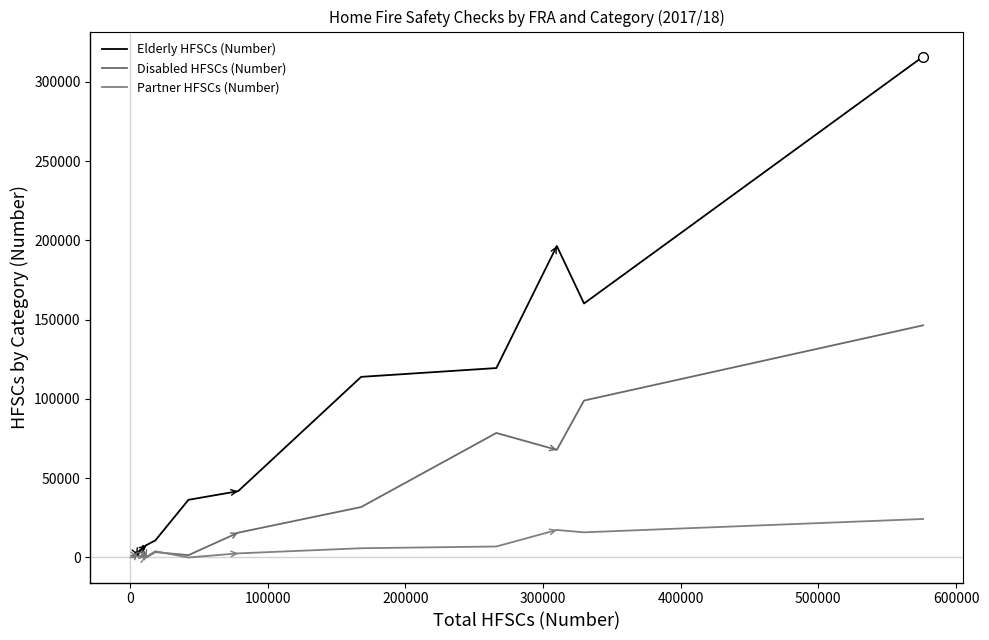

Reading right to left, what are all the values shown in this chart?

Elderly HFSCs (Number): 316017	160249	196507	119510	113954	41814	36379	10760	7779	7103	5244	7384	6556	5426	1279	3399	1104	938
Disabled HFSCs (Number): 146464	99010	67905	78559	31821	15633	1465	3378	0	2217	3754	3352	2117	3299	3135	2104	399	0
Partner HFSCs (Number): 24284	15874	17350	6934	5827	2583	0	3935	366	0	10	3881	0	1094	792	952	0	738